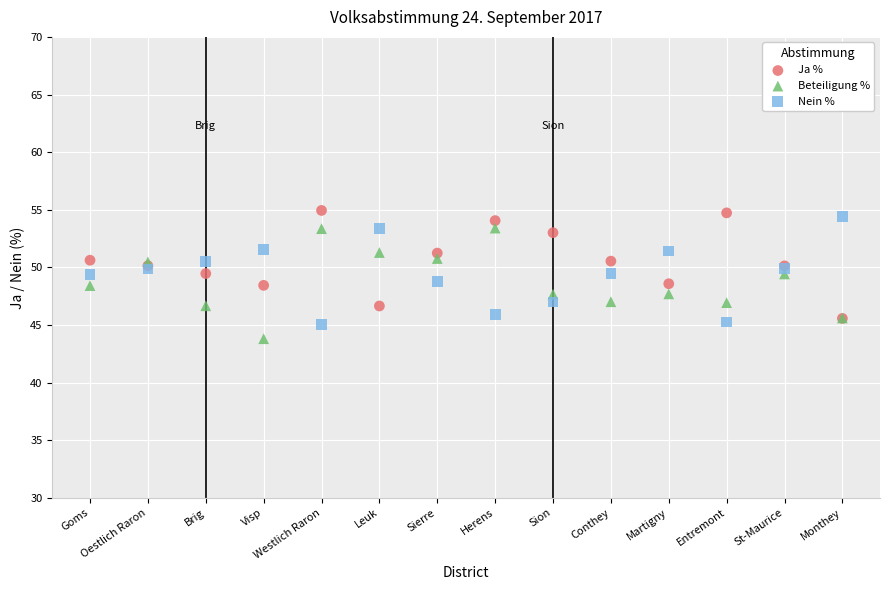

Which series contains the lowest Y value?

Beteiligung %